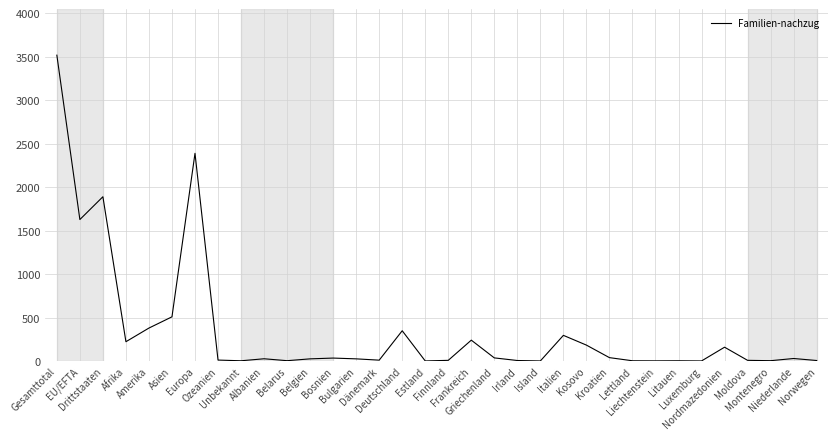

What is the maximum value shown in the chart?

3516